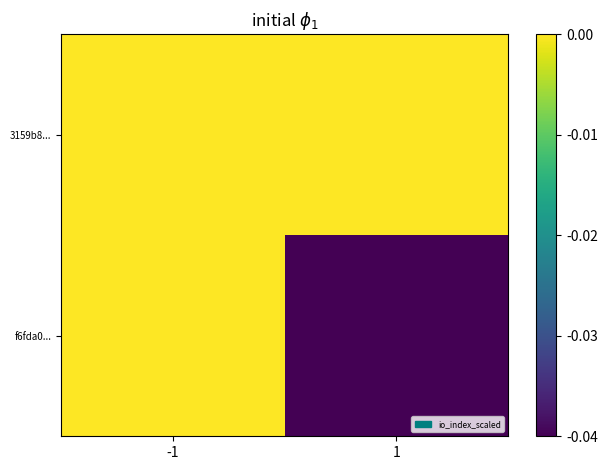

How many data points does each series have?

2